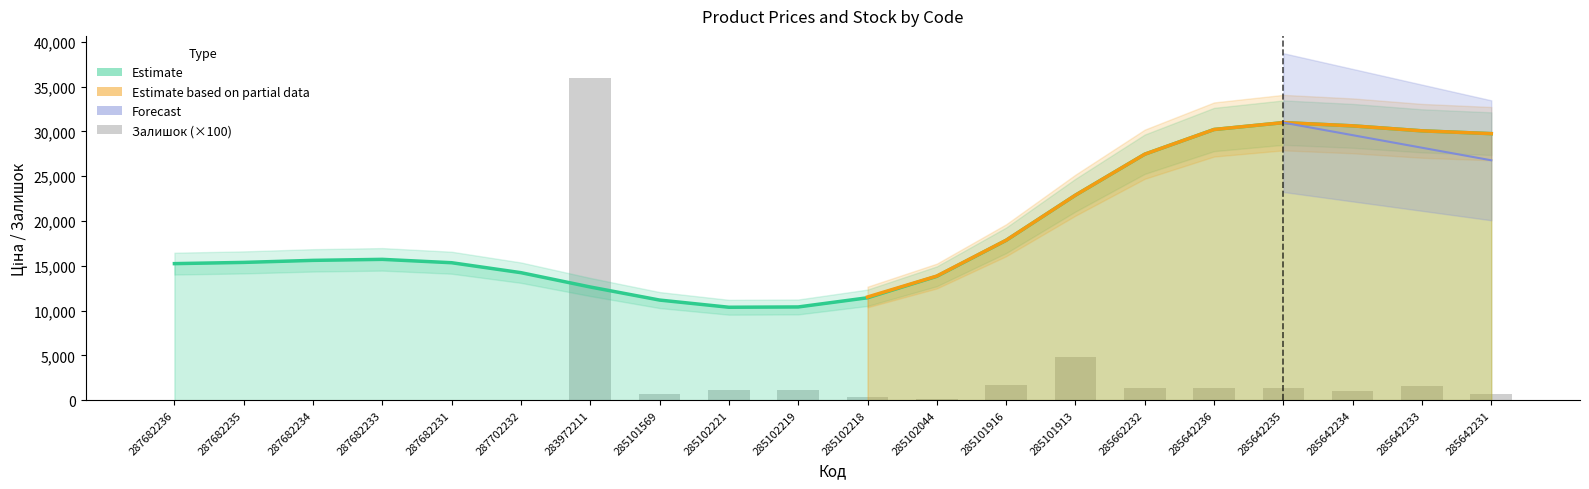

Is the value of Ціна at 287682231 greater than the value of Доп. ціна at 285642233?

No